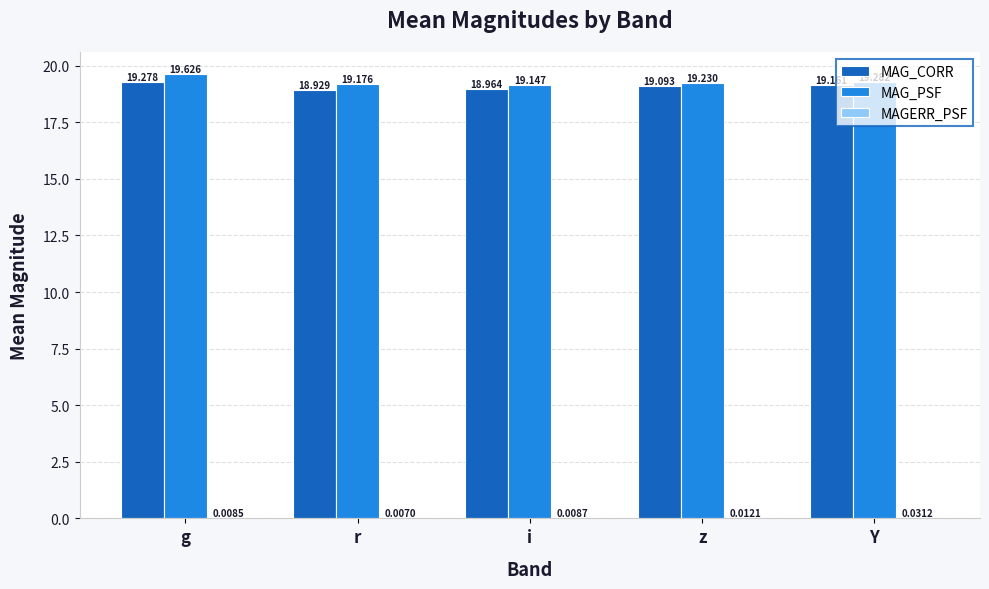

What is the average value of the MAG_PSF series?

19.3